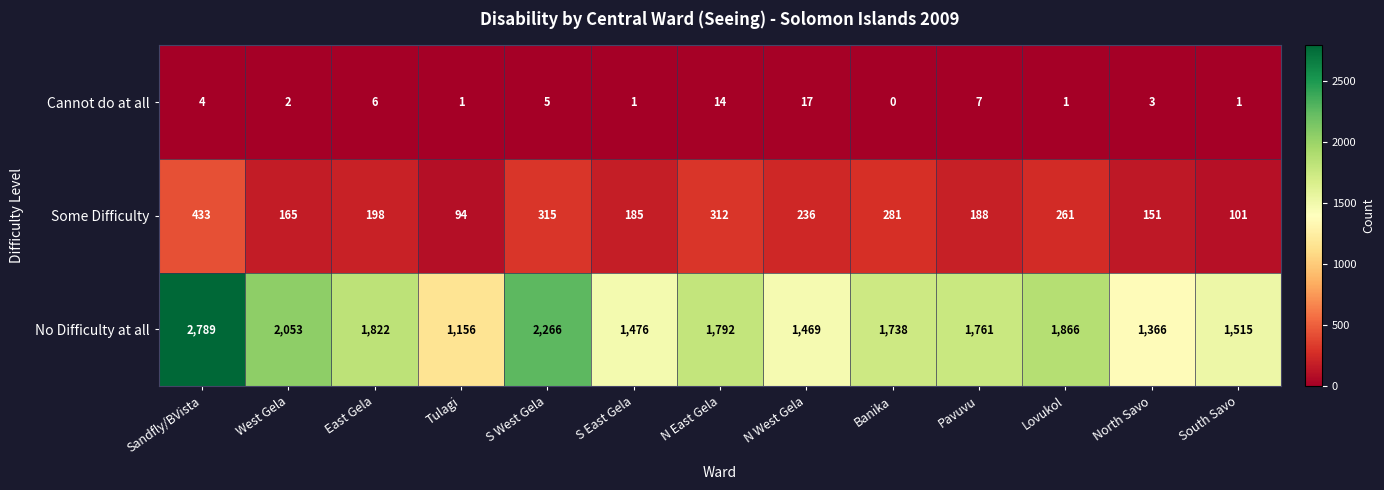

What is the difference between the Some Difficulty values at North Savo and Sandfly/BVista?

282